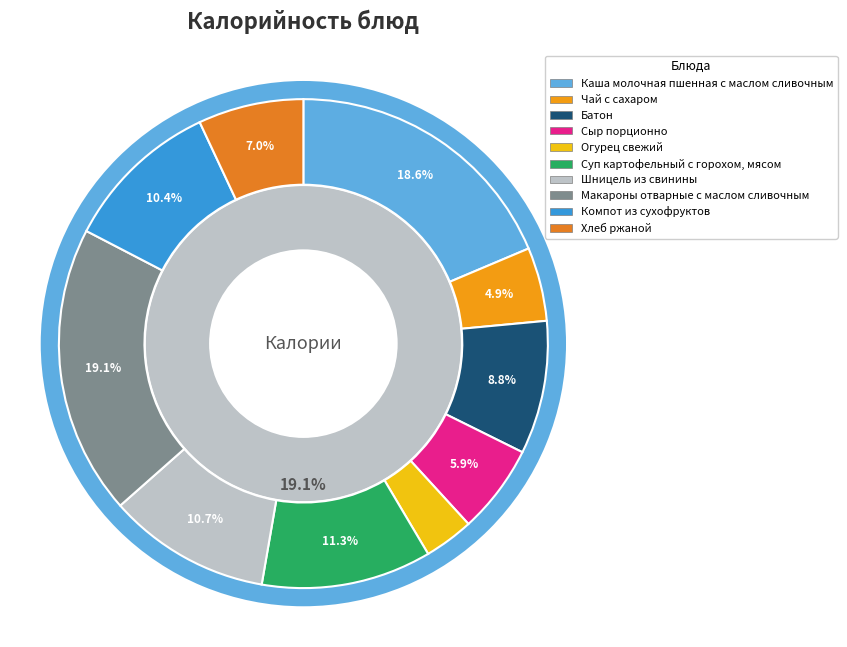

To the nearest percent, what percentage of the pie is Батон?

9%